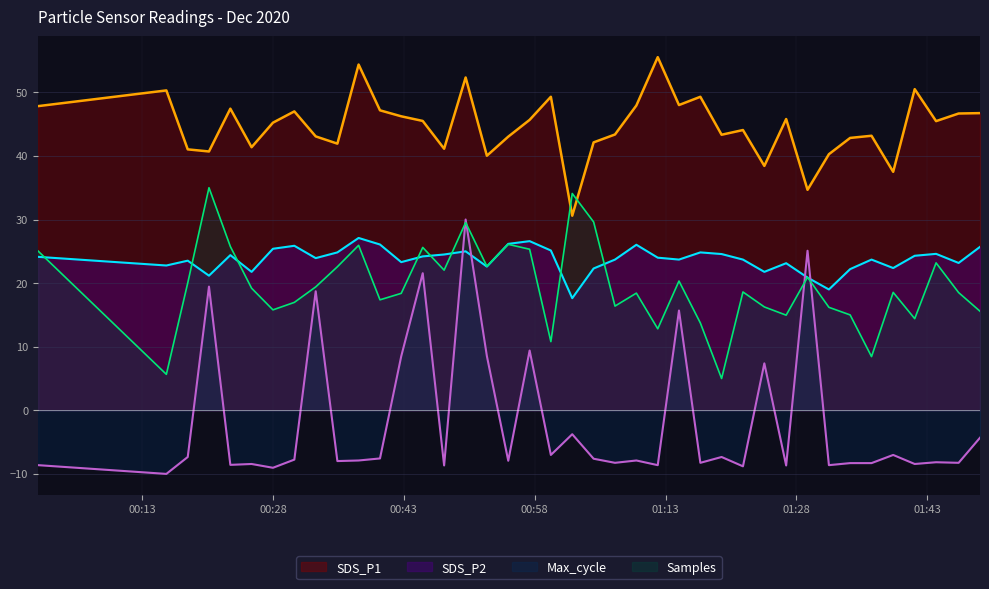

True or false: SDS_P2 line and Max_cycle line cross at least once.

True